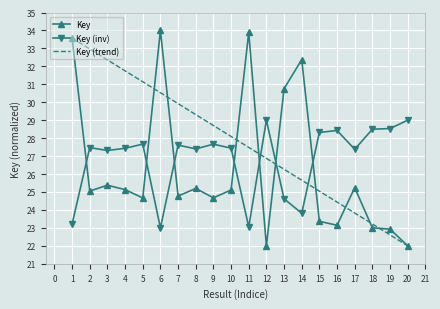

Which series has the widest spread of values?

Key